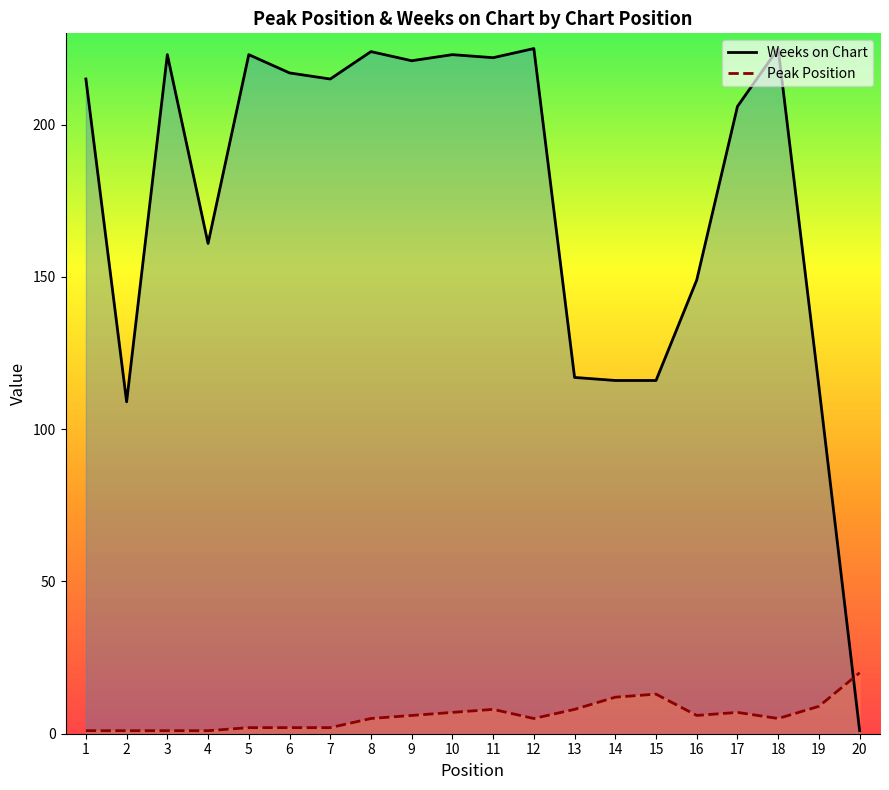

Where is the first local maximum for Weeks on Chart?

3